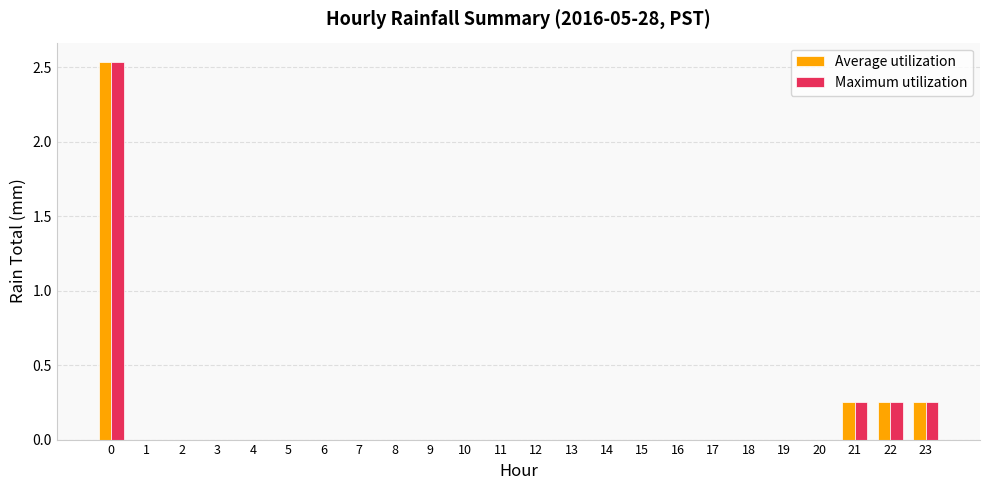

What are all the series names shown in the legend?

Average utilization, Maximum utilization